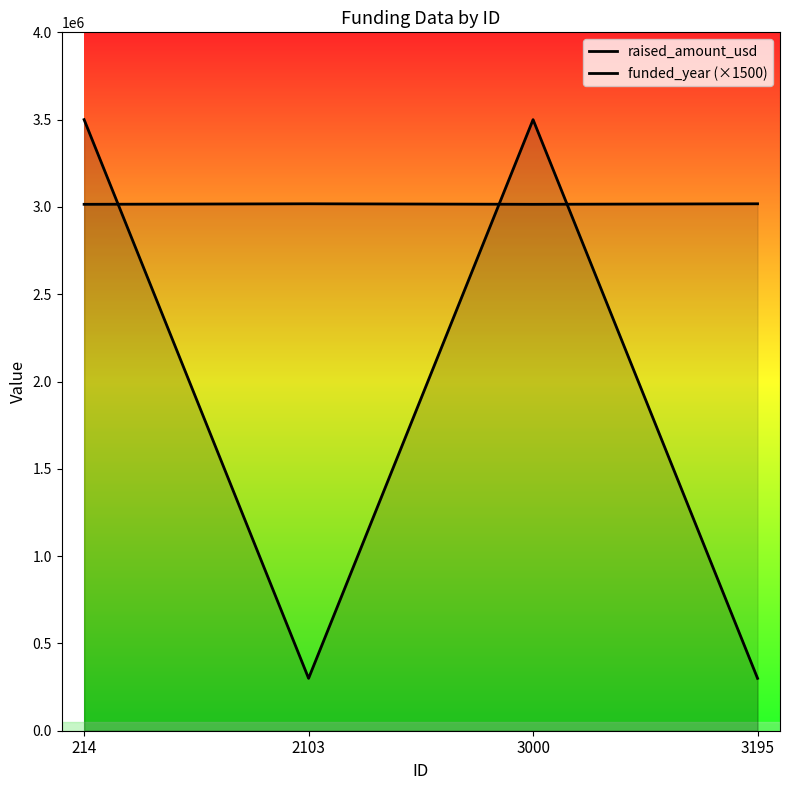

What is the sum of all raised_amount_usd values?

7600000